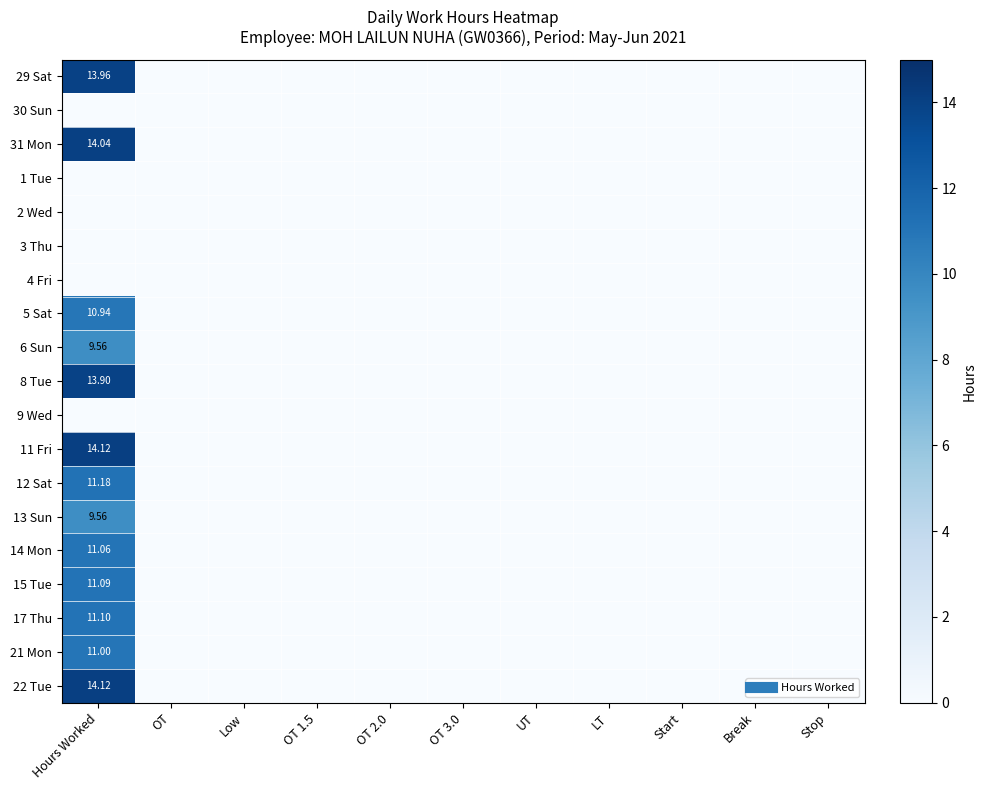

The value of 22 Tue at Break is 0.0. True or false?

True